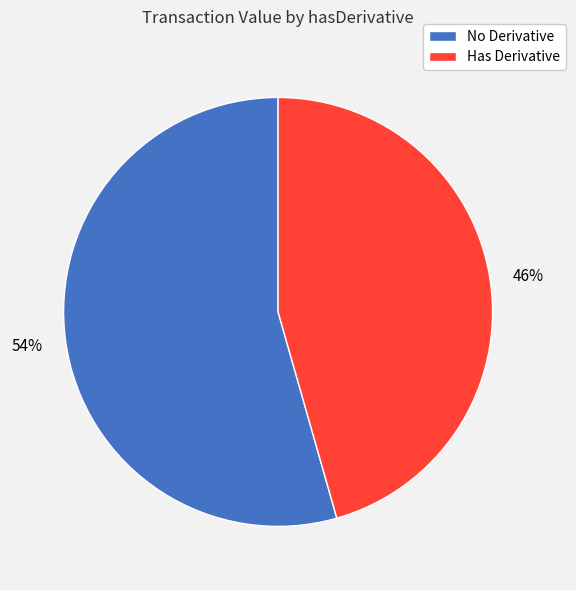

Which slice is the smallest?

Has Derivative